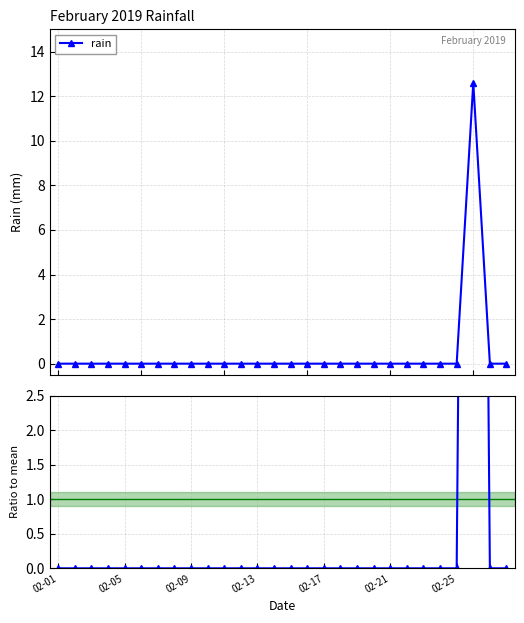

What is the maximum value for rain?

12.6